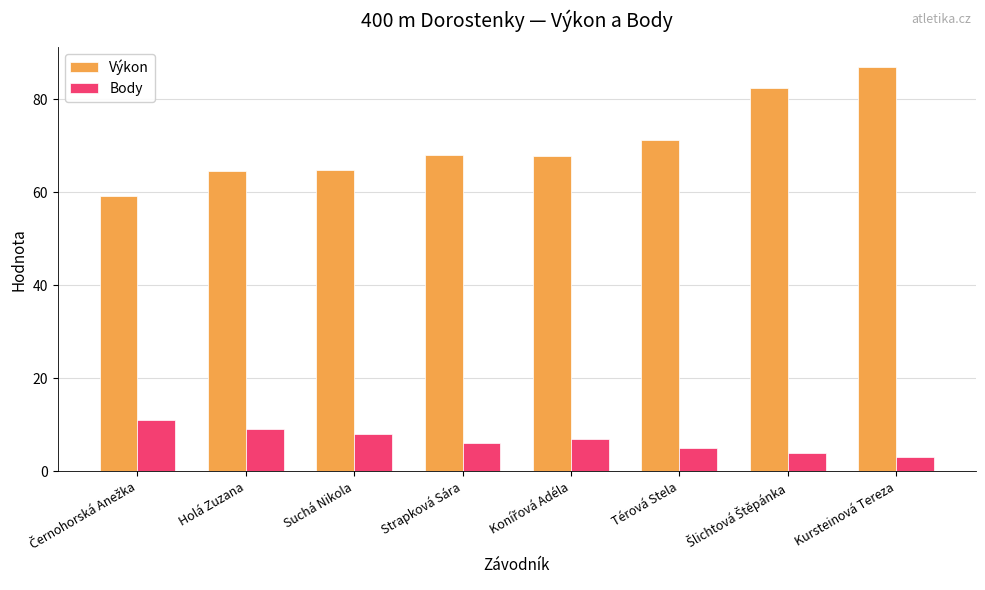

What is the difference between the Výkon values at Kursteinová Tereza and Strapková Sára?

18.8